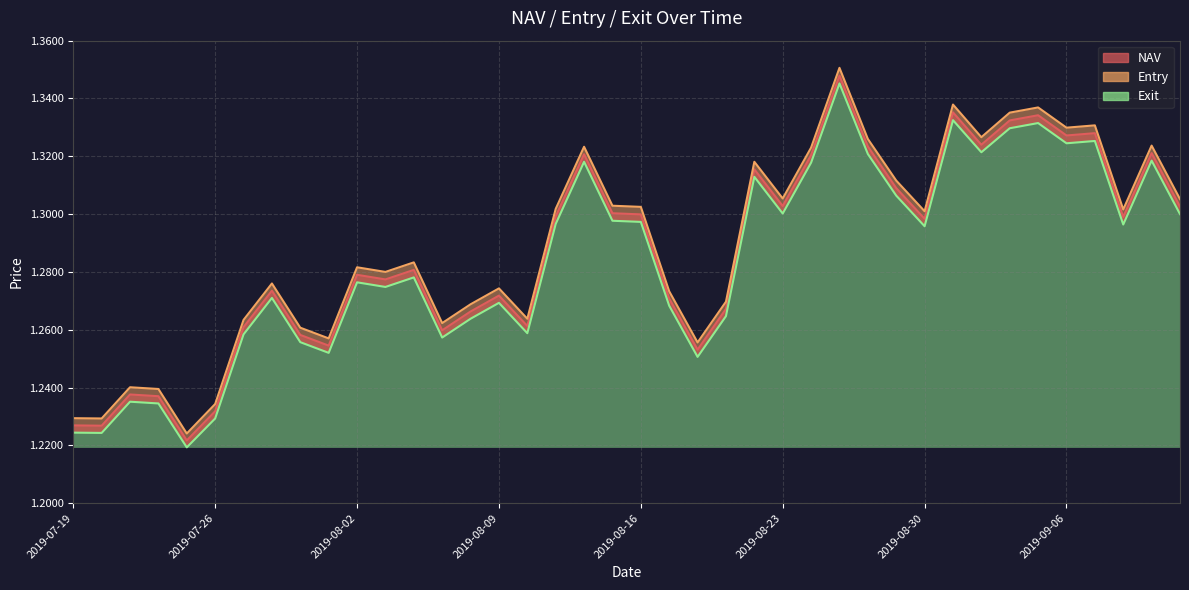

At which category does Exit reach its first local peak?

2019-07-23